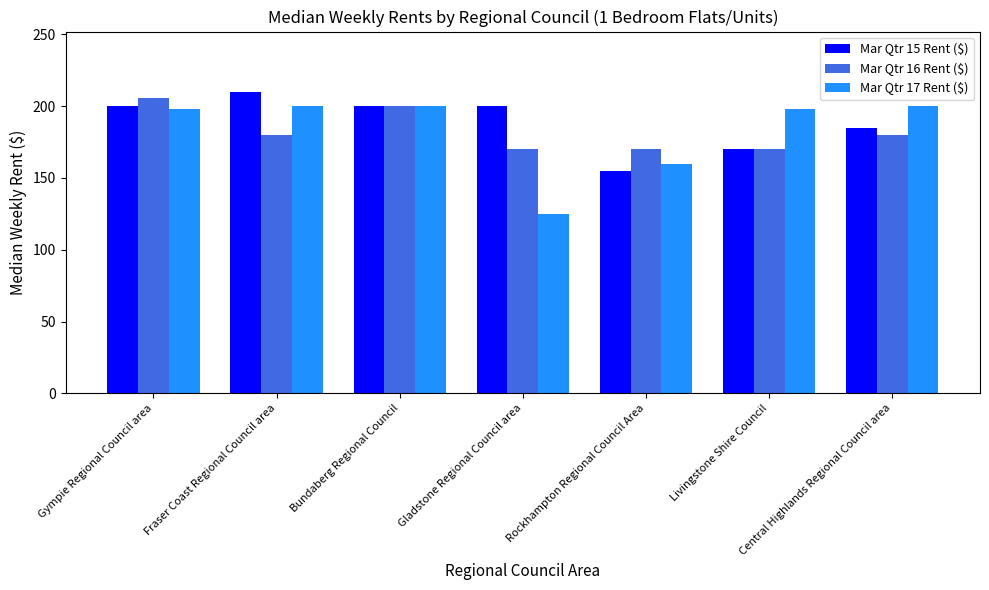

How many bars are there in total?

21